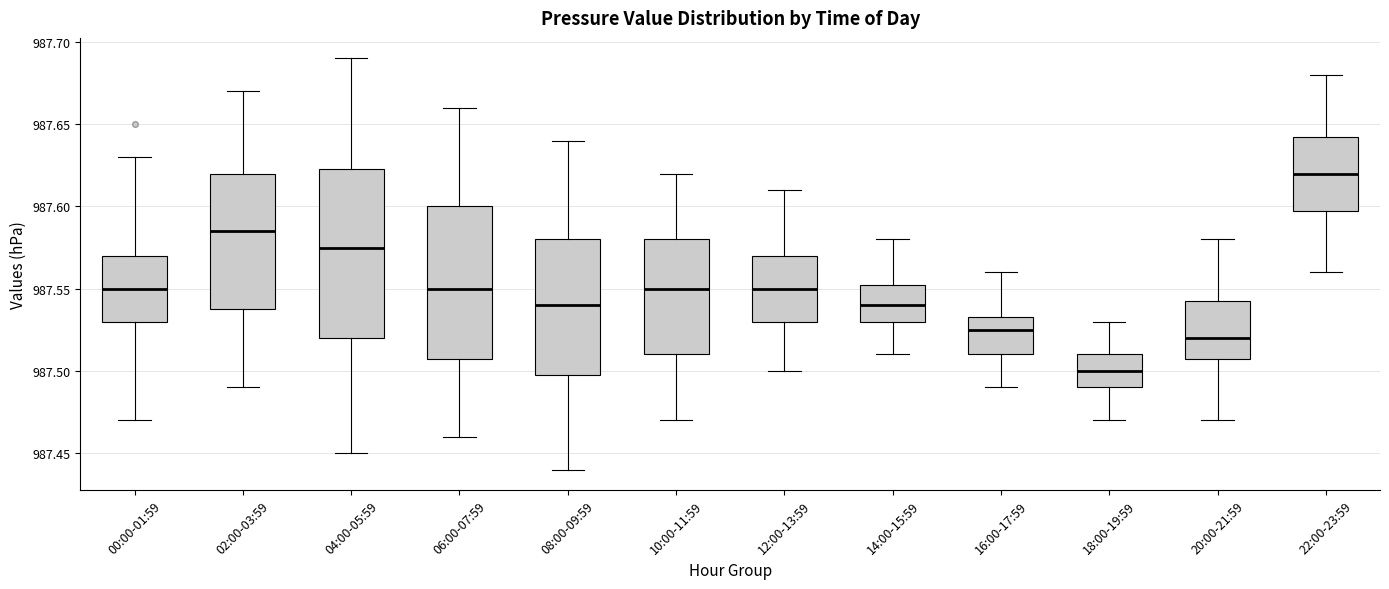

Reading left to right, transcribe this box plot: for each box, give where its median line is, the range the box spans, and where its two whiskers end, as read against the y-axis. The values are not printed on the chart, so give them approximately, as read against the axis.

00:00-01:59: median 987.550, box 987.530 to 987.570, whiskers 987.470 to 987.630
02:00-03:59: median 987.585, box 987.540 to 987.620, whiskers 987.490 to 987.670
04:00-05:59: median 987.575, box 987.520 to 987.625, whiskers 987.450 to 987.690
06:00-07:59: median 987.550, box 987.510 to 987.600, whiskers 987.460 to 987.660
08:00-09:59: median 987.540, box 987.500 to 987.580, whiskers 987.440 to 987.640
10:00-11:59: median 987.550, box 987.510 to 987.580, whiskers 987.470 to 987.620
12:00-13:59: median 987.550, box 987.530 to 987.570, whiskers 987.500 to 987.610
14:00-15:59: median 987.540, box 987.530 to 987.555, whiskers 987.510 to 987.580
16:00-17:59: median 987.525, box 987.510 to 987.535, whiskers 987.490 to 987.560
18:00-19:59: median 987.500, box 987.490 to 987.510, whiskers 987.470 to 987.530
20:00-21:59: median 987.520, box 987.510 to 987.545, whiskers 987.470 to 987.580
22:00-23:59: median 987.620, box 987.600 to 987.645, whiskers 987.560 to 987.680